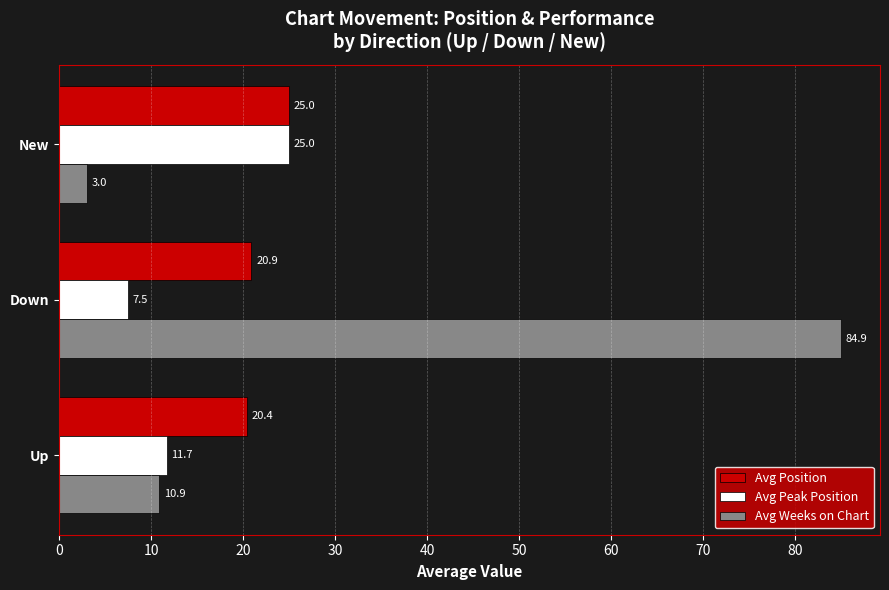

Which series has the largest total across all categories?

Avg Weeks on Chart